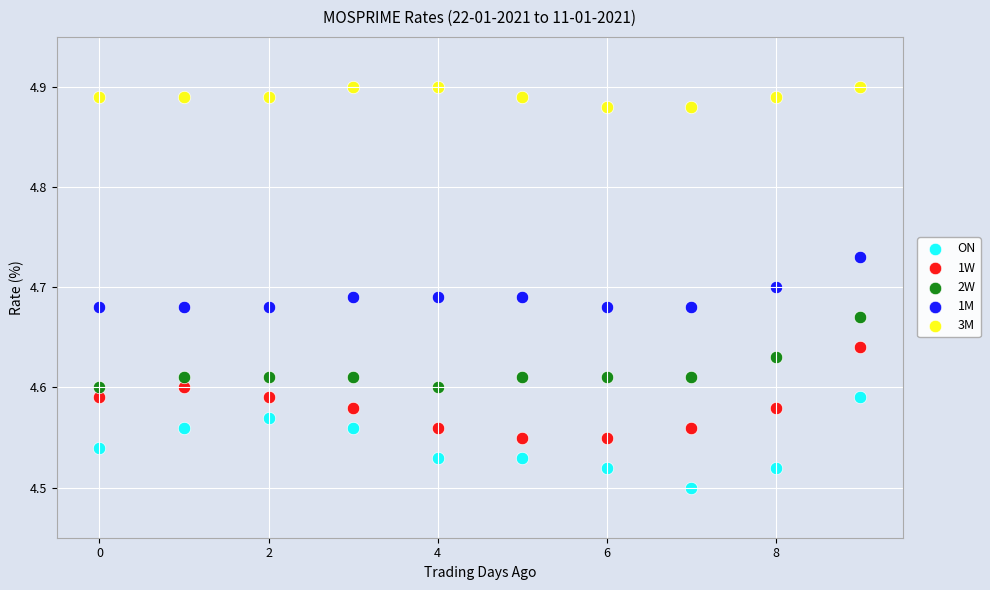

Which series contains the highest Y value?

3M